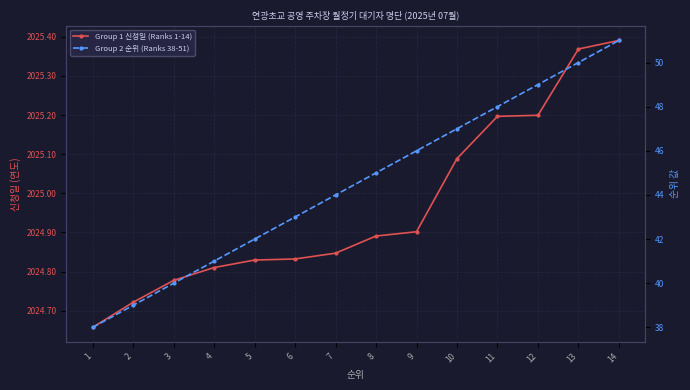

The Group 2 순위 (Ranks 38-51) series shows 49.0 at 12. True or false?

True